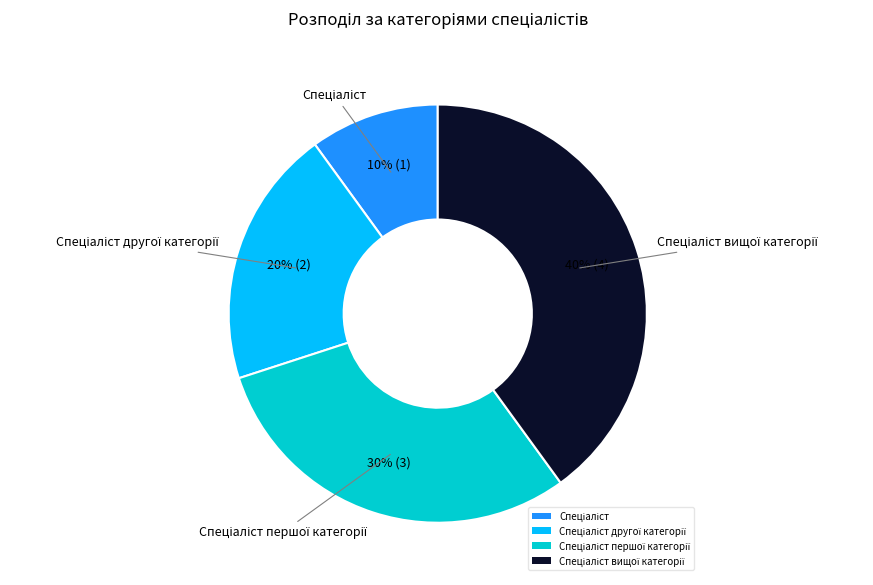

To the nearest percent, what is the average slice percentage?

25%